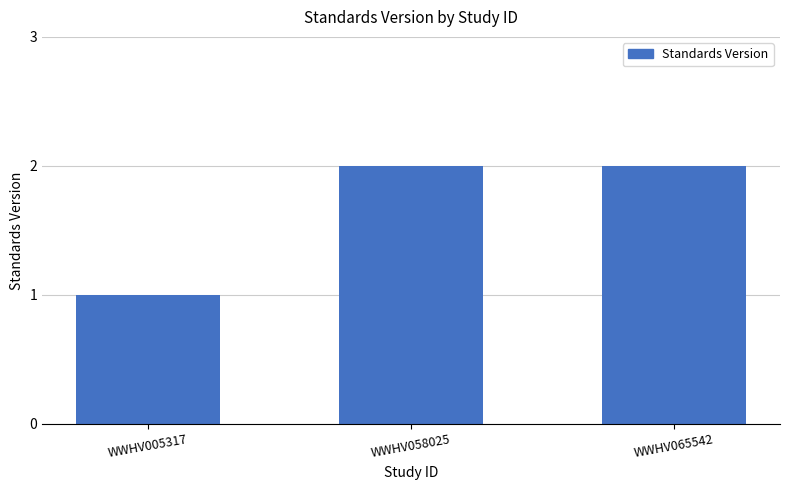

Are the bars horizontal?

No